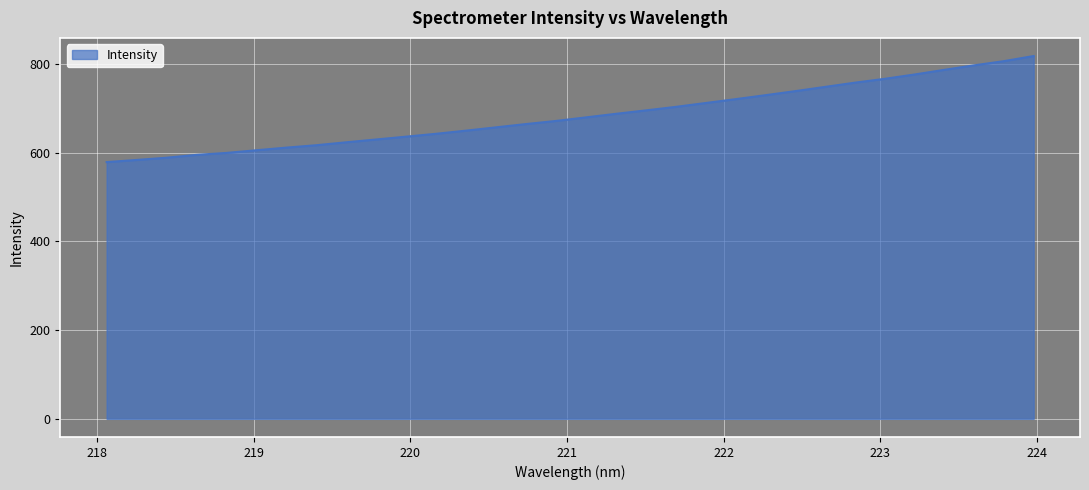

What is the difference between the second highest and minimum values?

227.6